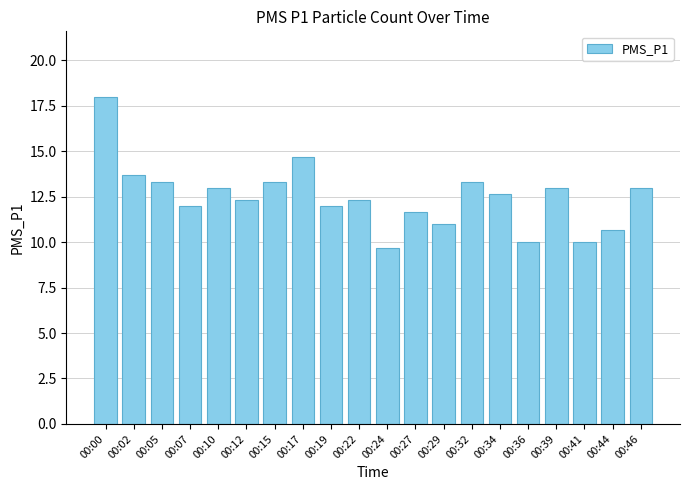

Which has a higher value, 00:22 or 00:10?

00:10